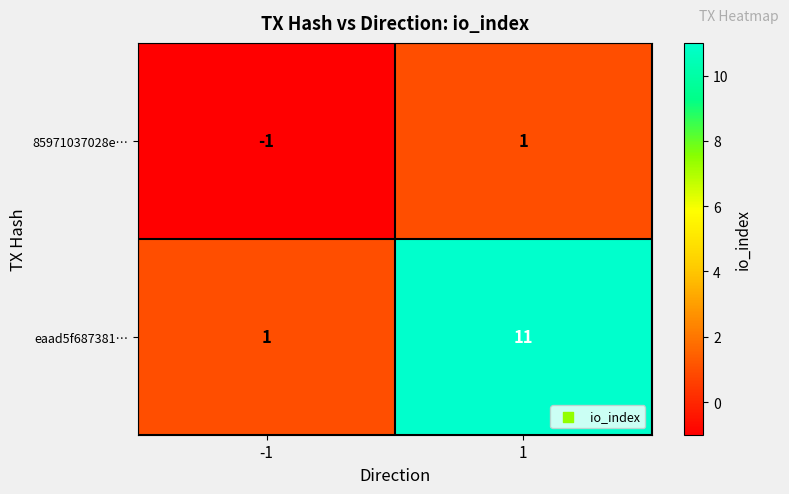

What is the difference between the maximum and minimum values in the eaad5f687381… series?

10